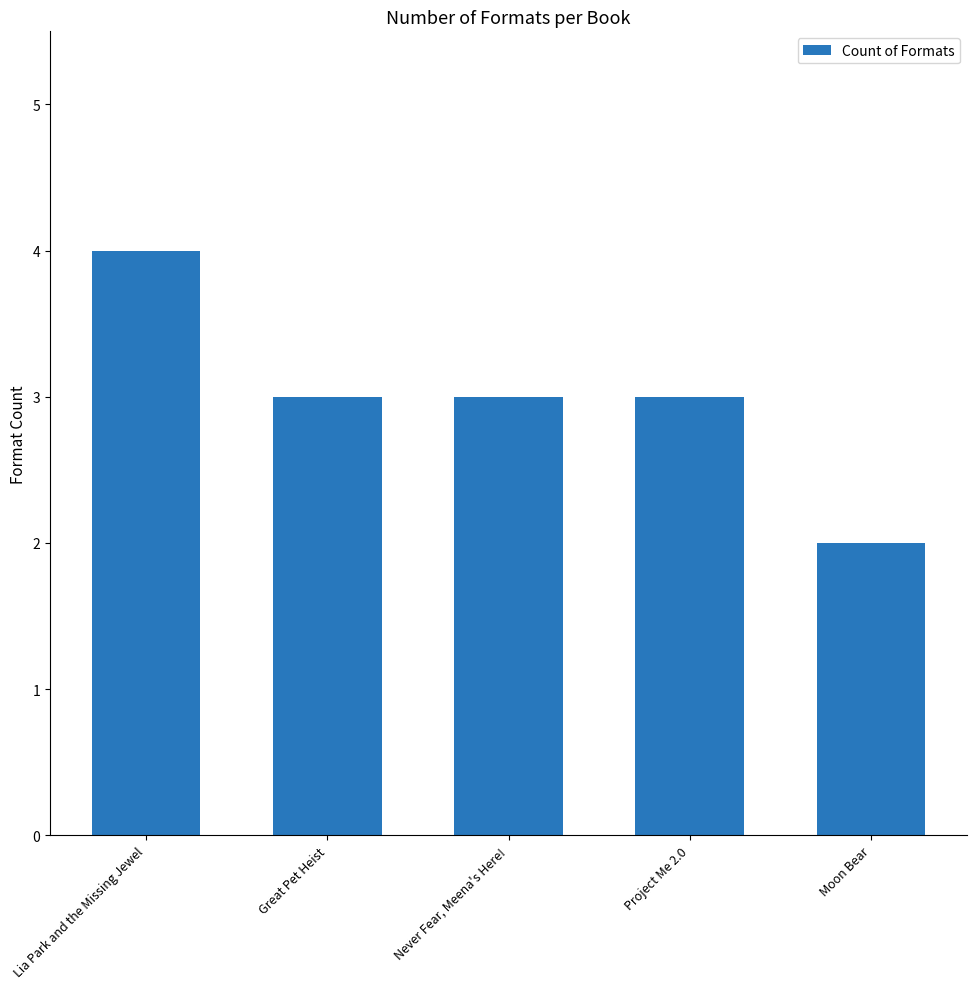

What is the label of the 1st bar from the left?

Lia Park and the Missing Jewel